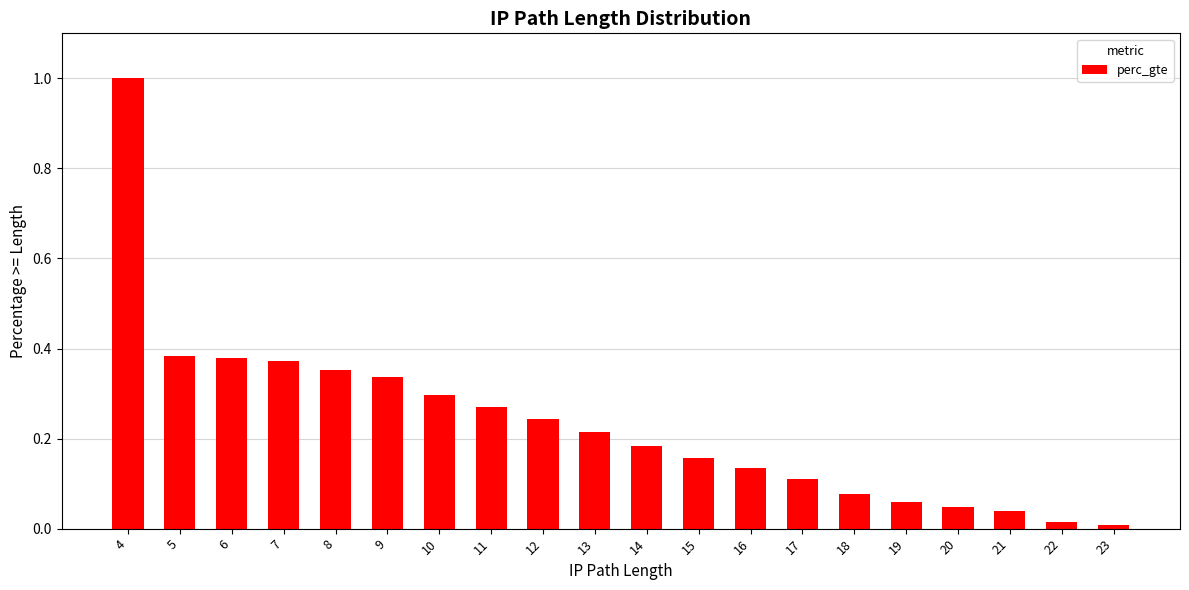

Is it true that the value at 16 is 0.2?

False